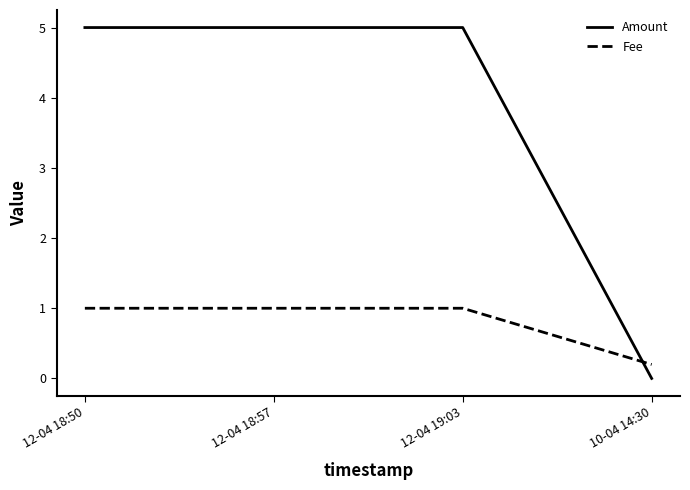

Which series has the largest range (max minus min)?

Amount